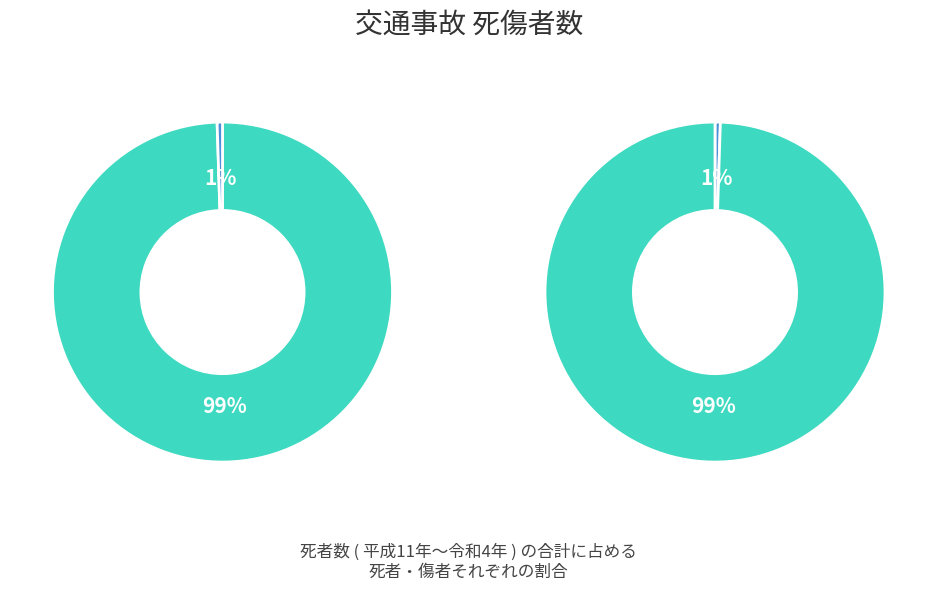

Which series has the widest spread of values?

傷者